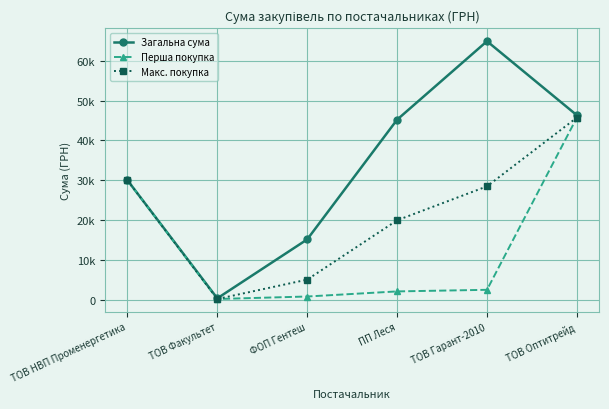

Which series has the largest total across all categories?

Загальна сума